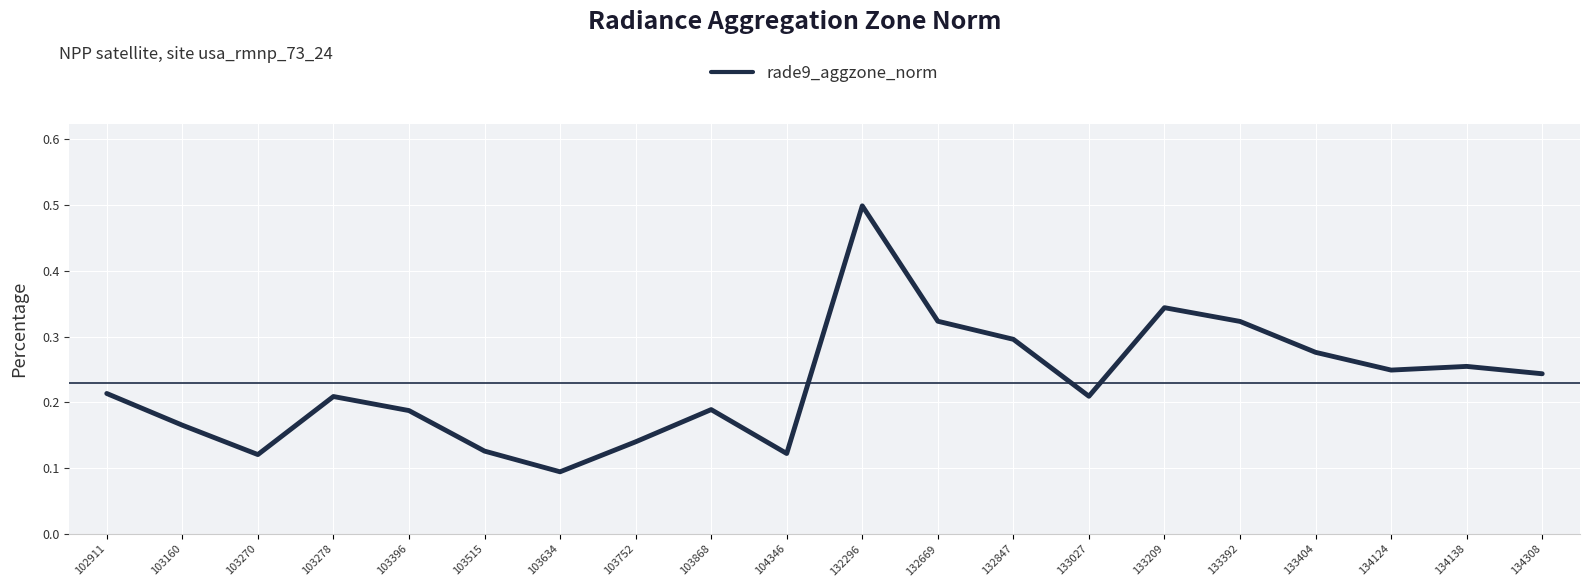

The chart shows a value of 0.3 at 133392. True or false?

True